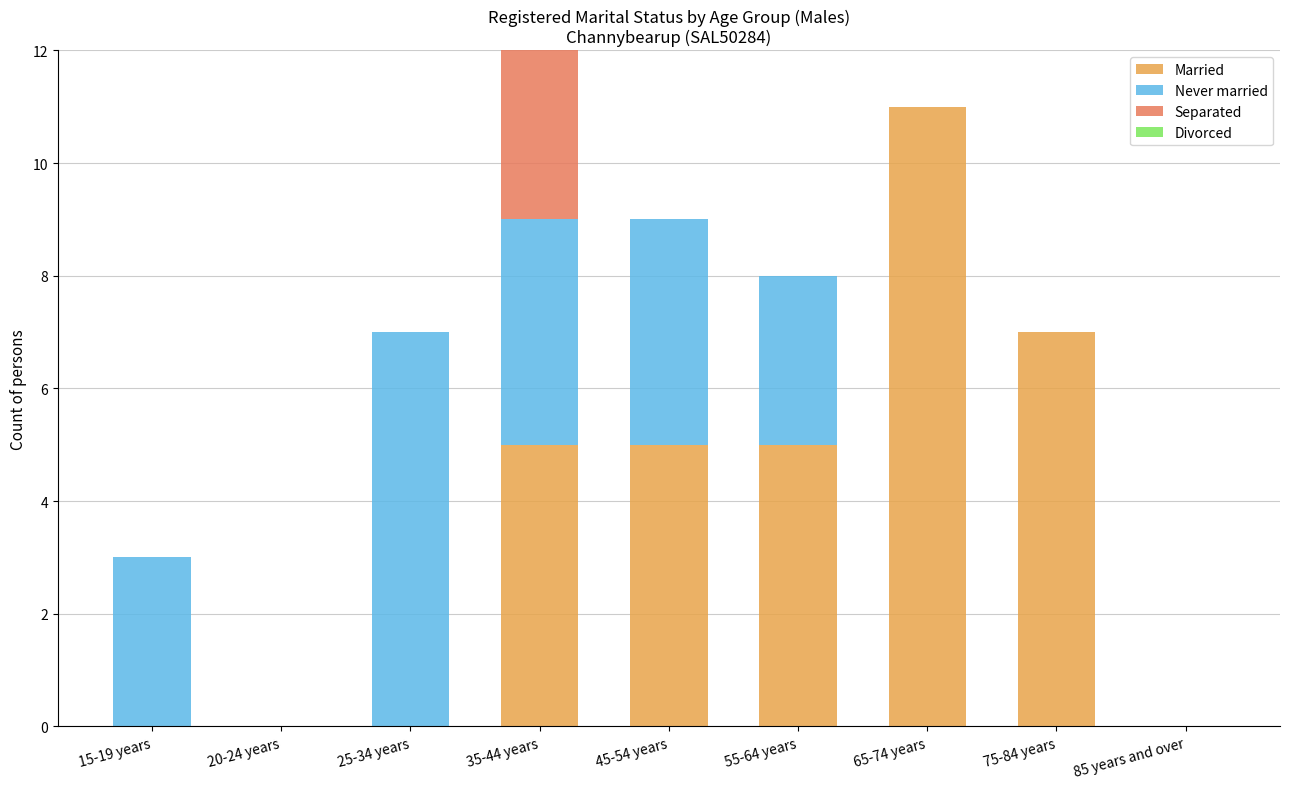

Reading right to left, list the values for the Married series.

85 years and over=0	75-84 years=7	65-74 years=11	55-64 years=5	45-54 years=5	35-44 years=5	25-34 years=0	20-24 years=0	15-19 years=0